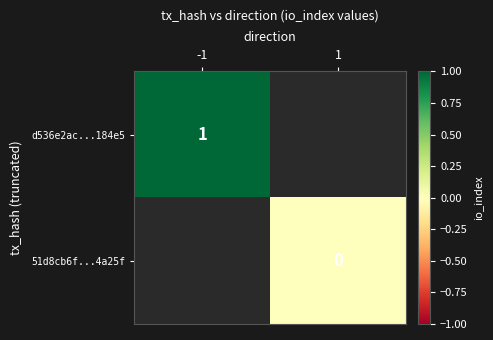

Is it true that d536e2ac...184e5 equals 2 at -1?

False